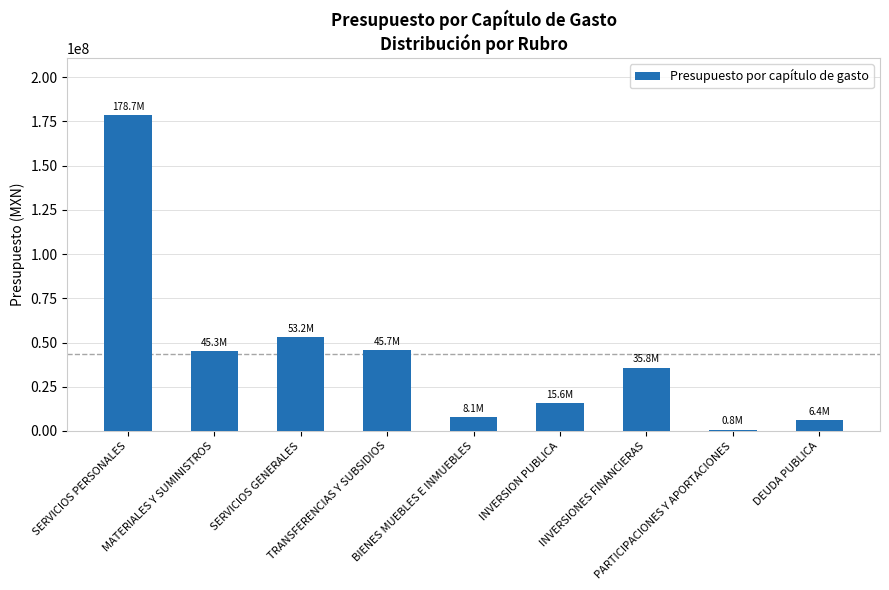

Where does the data first go above 35833190?

SERVICIOS PERSONALES